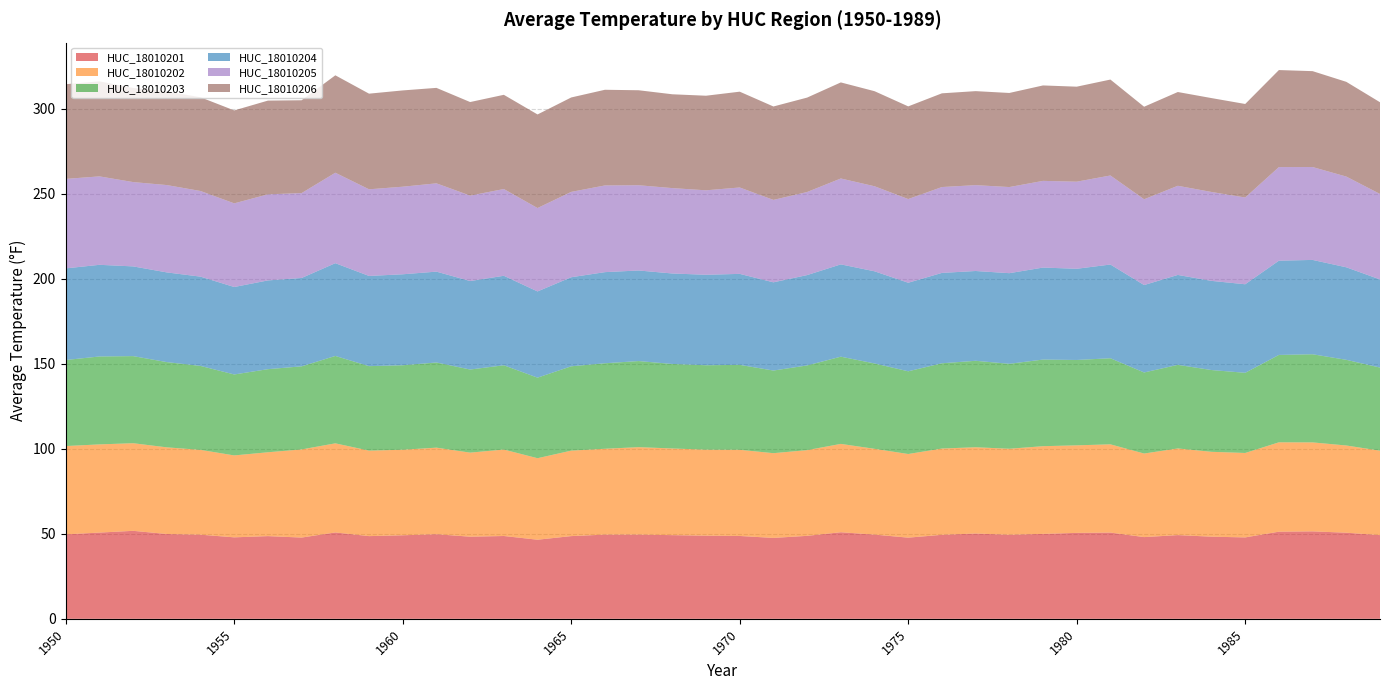

Reading right to left, transcribe all the data shown in this chart.

HUC_18010201: 49.2	50.7	51.5	51.3	47.9	48.3	49.3	48.1	50.8	50.6	50.0	49.5	50.2	49.4	47.8	49.5	50.9	48.8	47.6	48.8	48.9	49.2	49.6	49.5	48.7	46.5	48.7	48.3	49.8	49.1	48.7	50.8	47.8	48.7	47.9	49.5	49.9	51.8	50.7	49.7
HUC_18010202: 49.7	51.3	52.3	52.6	49.7	49.9	51.0	49.2	51.9	51.5	51.6	50.6	50.8	50.8	49.2	50.5	52.0	50.4	49.9	50.7	50.6	51.0	51.4	50.5	50.3	48.0	50.9	49.5	50.9	50.3	50.3	52.4	51.9	49.3	48.2	49.9	51.0	51.5	51.9	51.9
HUC_18010203: 48.9	50.4	51.9	51.4	47.2	48.1	49.2	47.7	50.6	50.2	51.0	50.0	50.9	50.2	48.7	50.2	51.3	49.8	48.6	50.0	49.7	49.7	50.7	50.3	49.6	47.4	49.6	48.9	50.1	49.7	49.7	51.4	48.9	48.9	47.6	49.4	50.1	51.2	51.7	50.6
HUC_18010204: 51.9	54.4	55.5	55.5	52.1	52.5	52.9	51.4	55.1	53.7	54.1	53.3	52.8	53.2	52.1	54.2	54.3	53.2	51.9	53.5	53.2	53.2	53.3	53.6	52.4	50.7	52.7	52.1	53.5	53.5	53.1	54.6	52.0	52.2	51.5	52.5	52.8	52.8	53.9	53.9
HUC_18010205: 50.3	53.4	54.6	55.1	51.0	52.3	52.5	50.5	52.4	51.2	51.0	50.7	50.5	50.5	49.2	50.0	50.5	48.9	48.5	50.8	49.7	50.2	50.2	51.0	50.2	49.1	51.0	50.3	52.0	51.5	51.0	53.2	50.0	50.6	49.2	50.4	51.4	49.6	52.0	52.6
HUC_18010206: 54.0	55.7	56.4	57.1	55.0	55.2	55.2	54.4	56.4	55.9	56.1	55.4	55.3	55.1	54.5	55.9	56.5	55.5	55.0	56.4	55.6	55.2	55.9	56.3	55.6	55.1	55.4	55.0	56.2	56.6	56.3	57.3	54.6	55.1	54.7	55.1	55.1	55.4	55.9	55.7